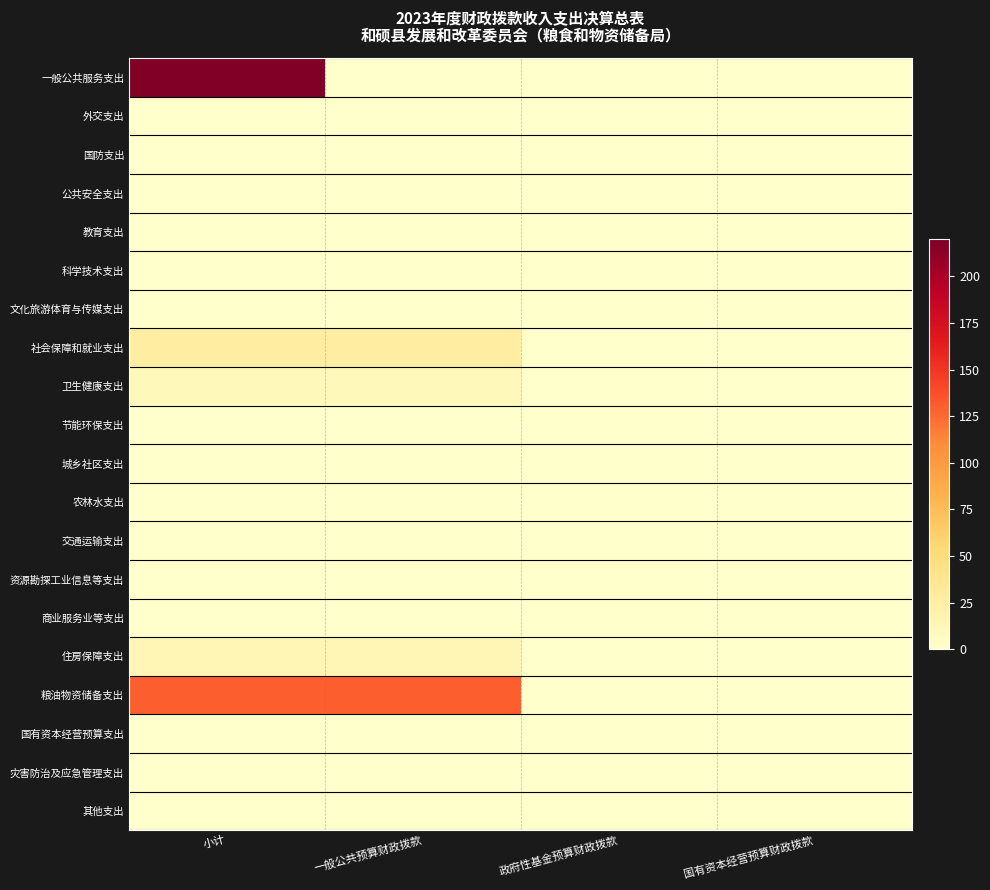

At how many categories does at least one series exceed 62?

2